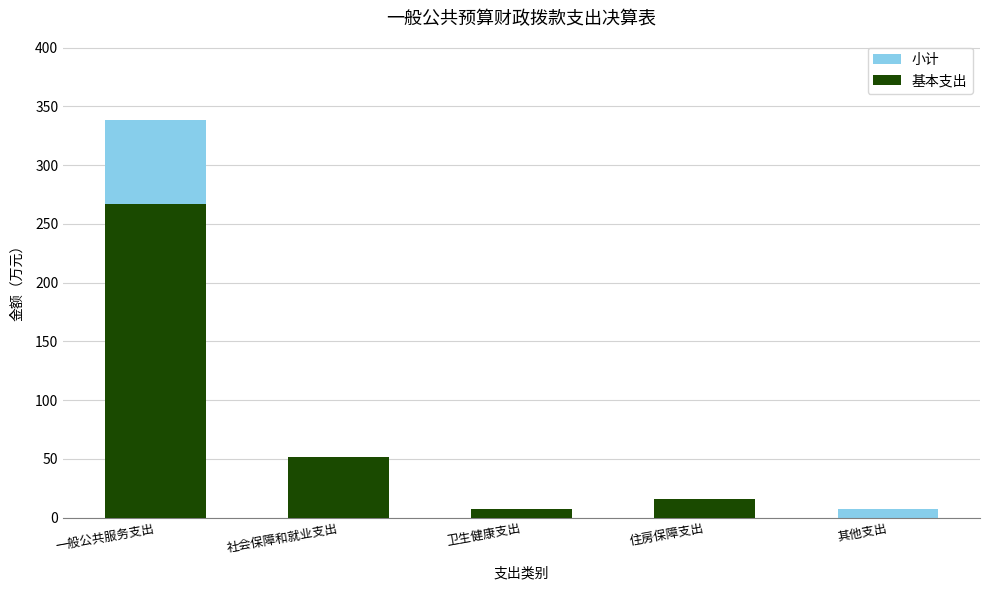

How many bars are there in total?

10